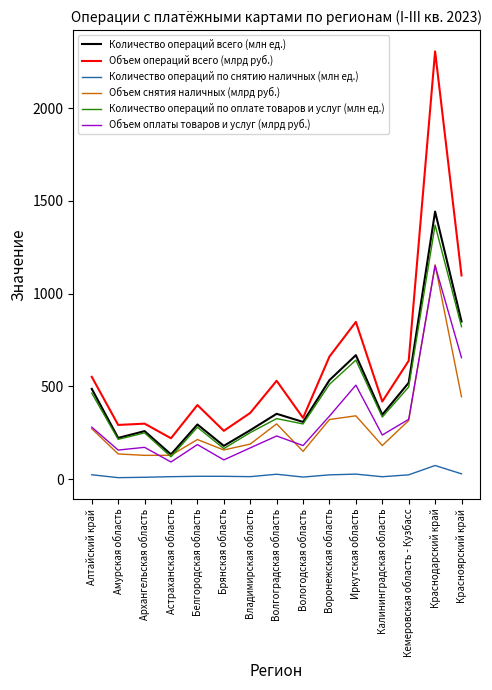

At which category is the sum across all series the highest?

Краснодарский край